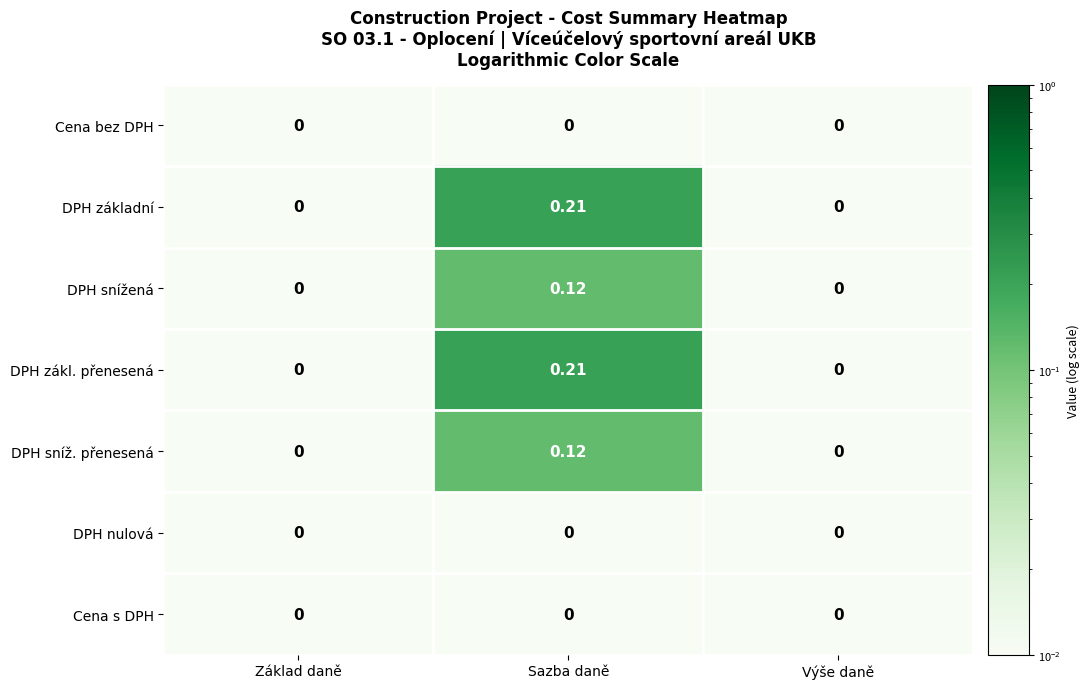

At which category does the chart reach its peak across all series?

Sazba daně